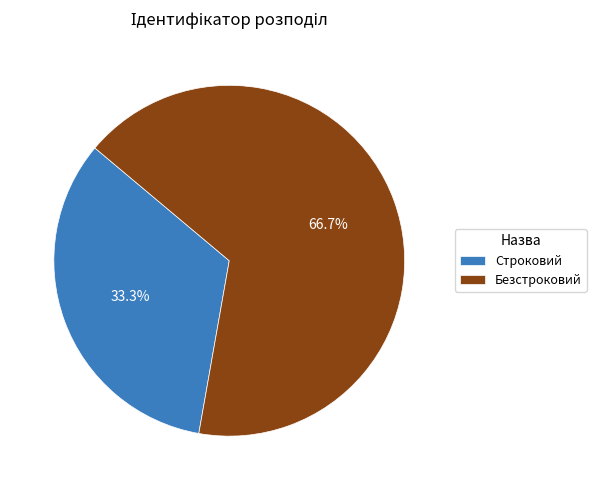

Is Строковий the majority of the pie?

No